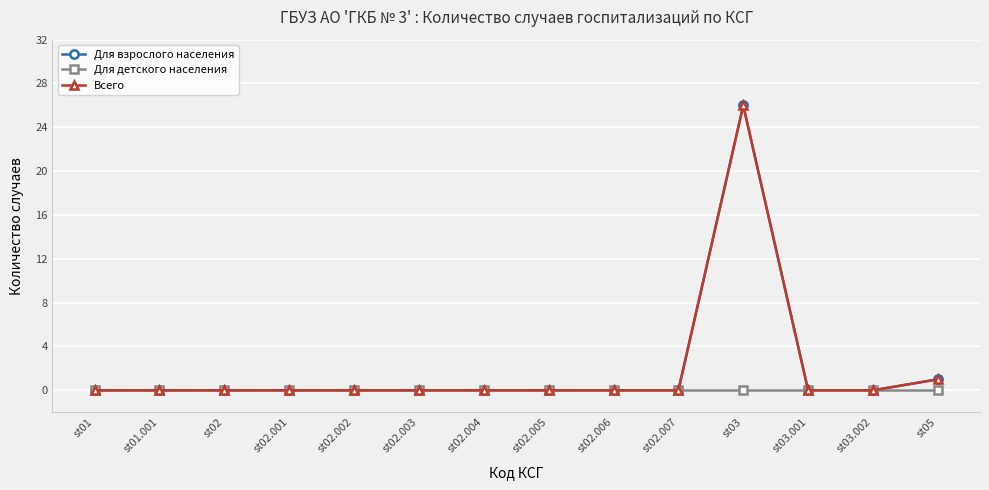

At which label does Всего reach its minimum?

st01